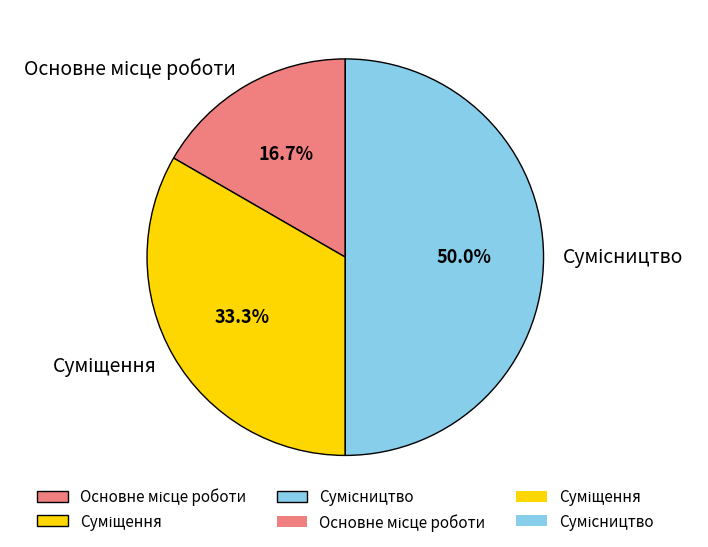

Is there a majority slice in this chart?

No